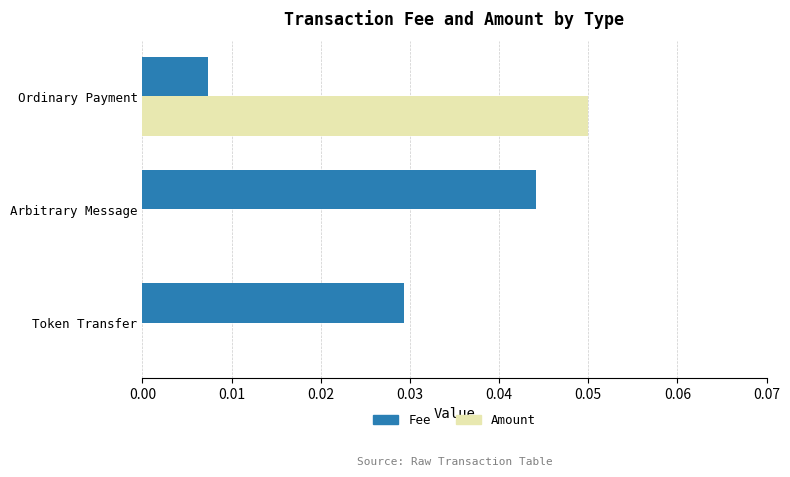

True or false: Amount has a value of 0.0 at Ordinary Payment.

False